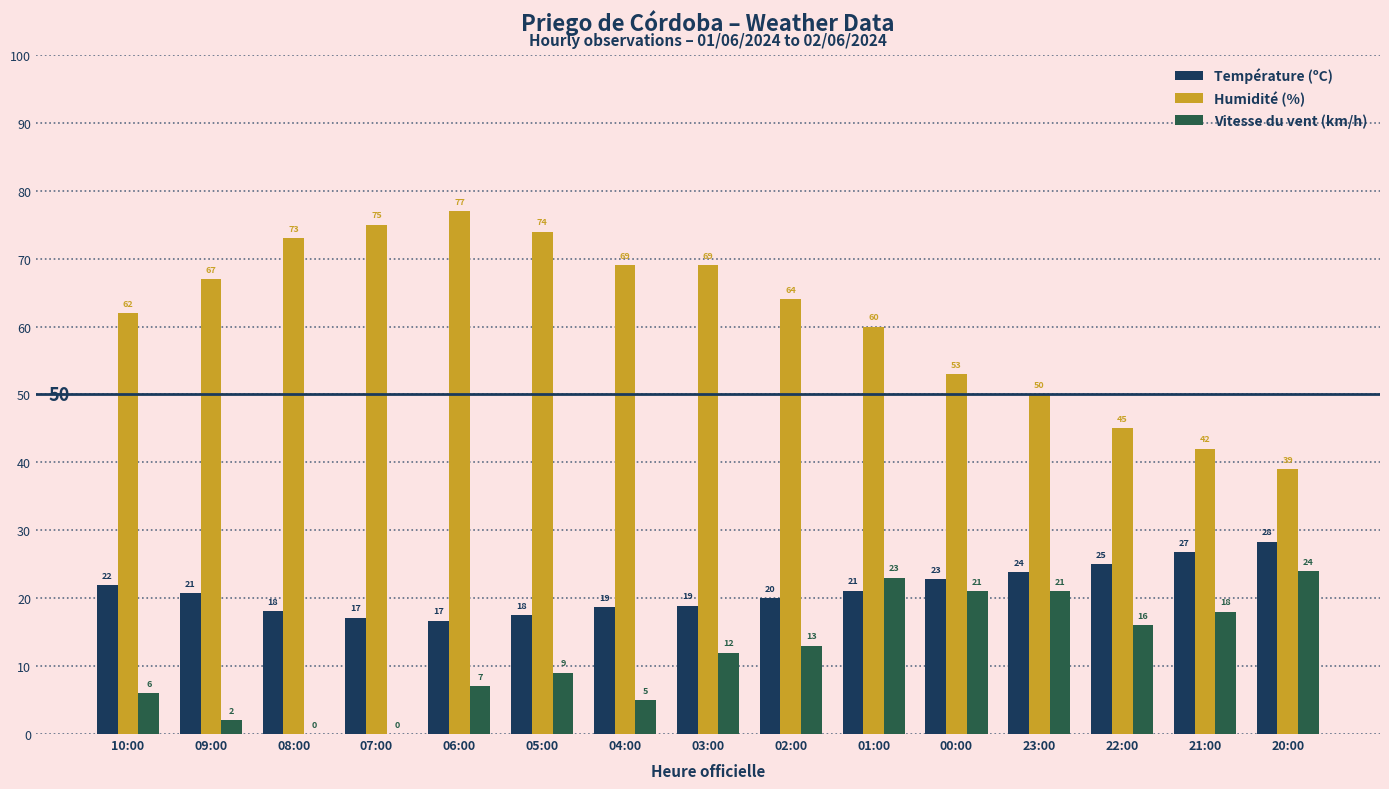

What is the greatest value displayed?

77.0